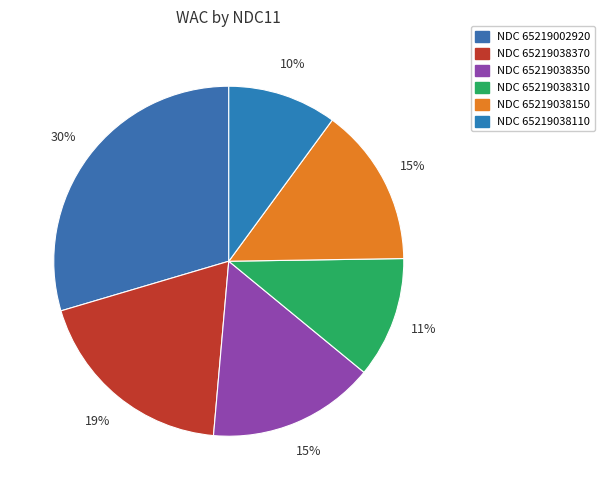

To the nearest percent, what is the average slice percentage?

17%